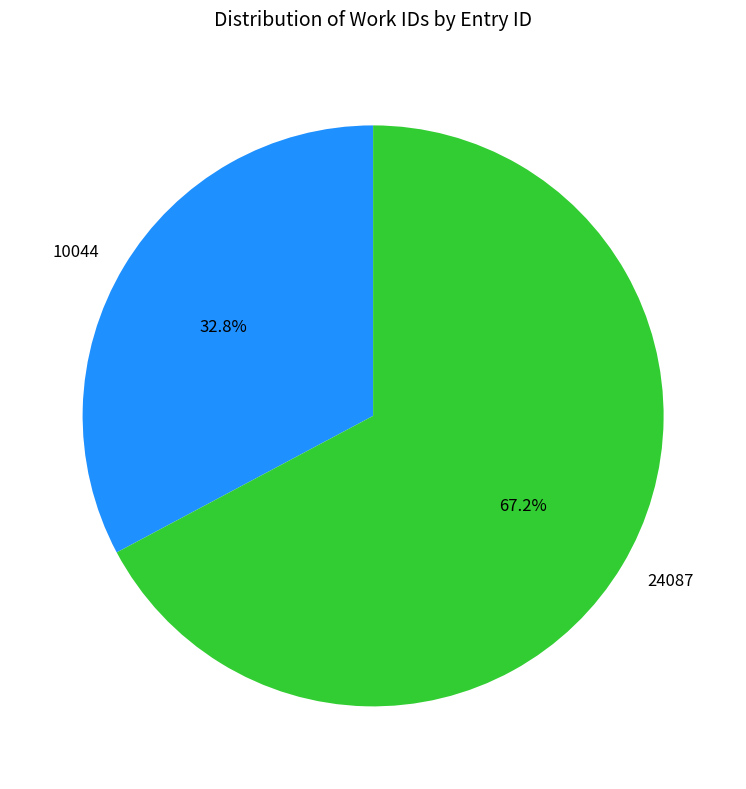

What percentage is the 24087 slice, to the nearest percent?

67%